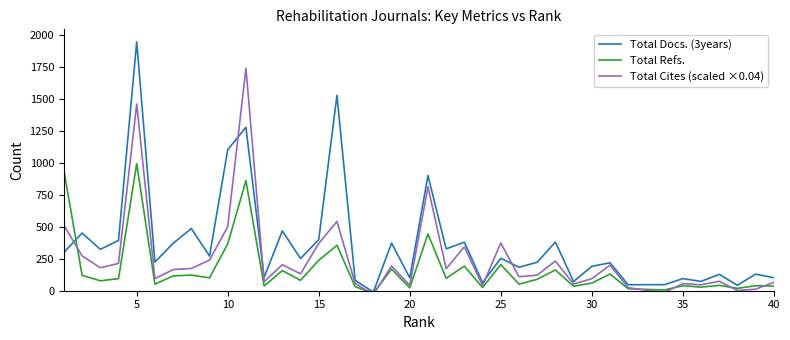

How many interior local peaks does the Total Docs. (3years) series have?

16